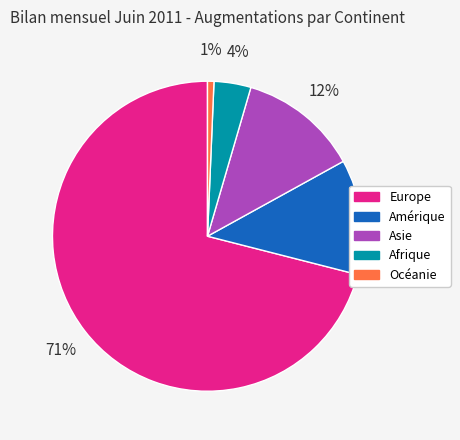

The Asie slice represents 18% of the pie. True or false?

False